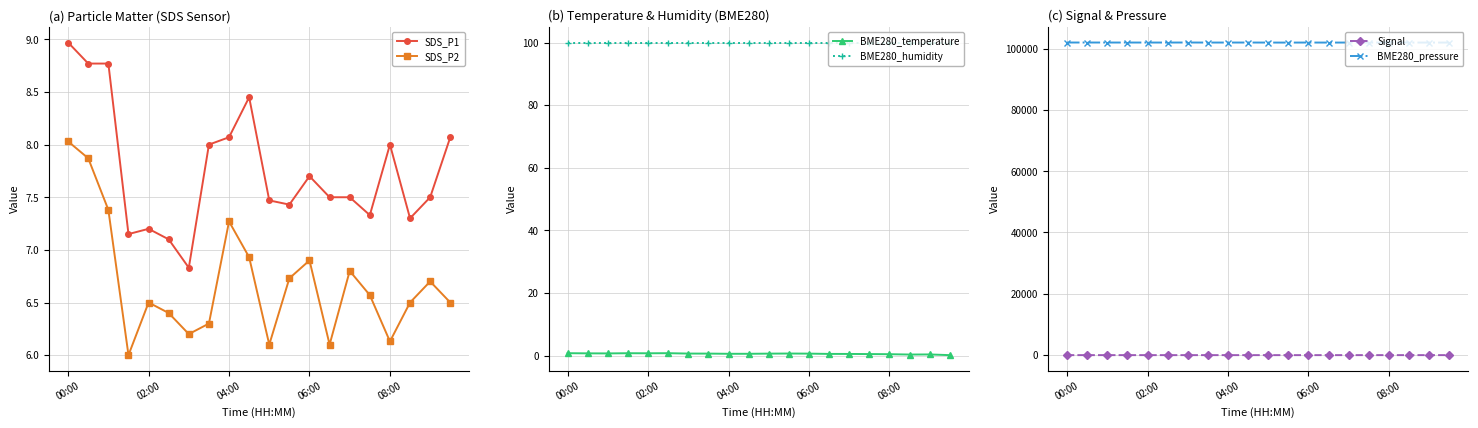

True or false: SDS_P2 and SDS_P1 intersect in this chart.

False